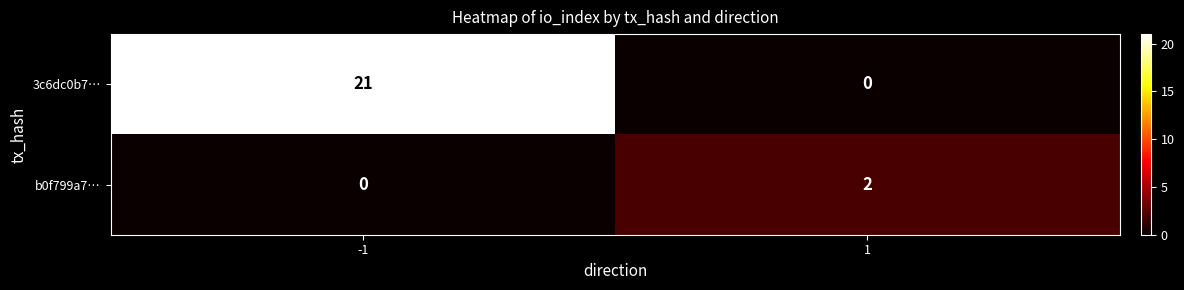

What is the maximum value shown in the chart?

21